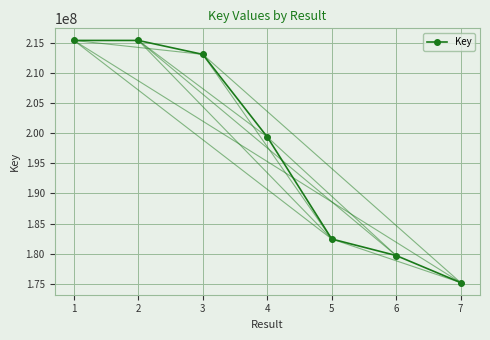

Reading left to right, transcribe all the data shown in this chart.

215380072	215380154	213065289	199365414	182433137	179689057	175195237